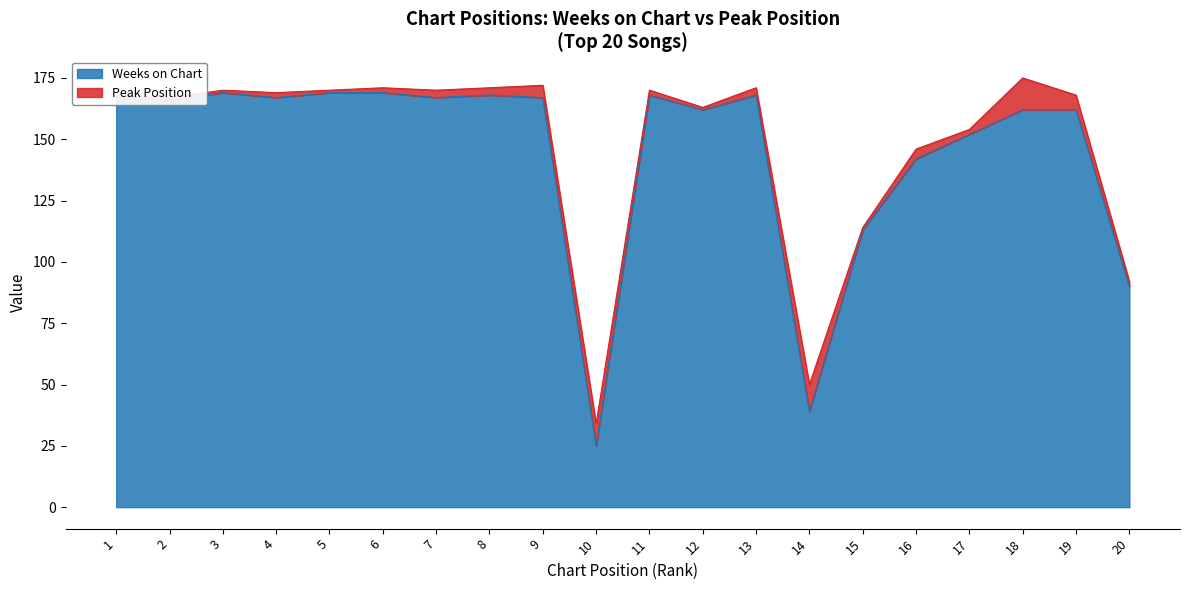

Where is the first local maximum?

3